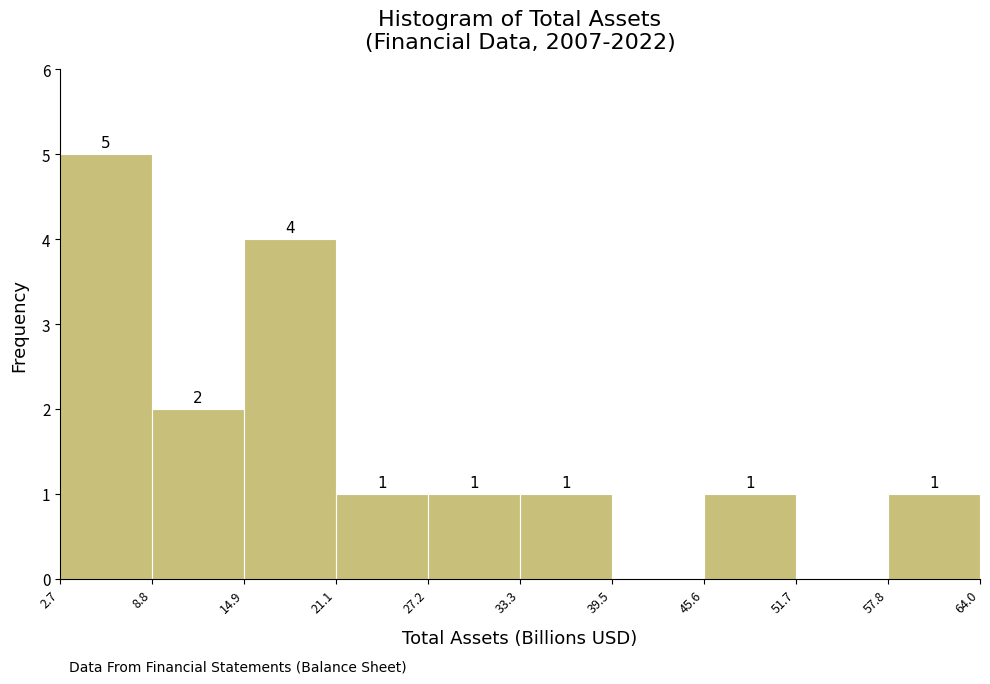

Which range on the x-axis has the tallest bar?

2.7 to 8.8